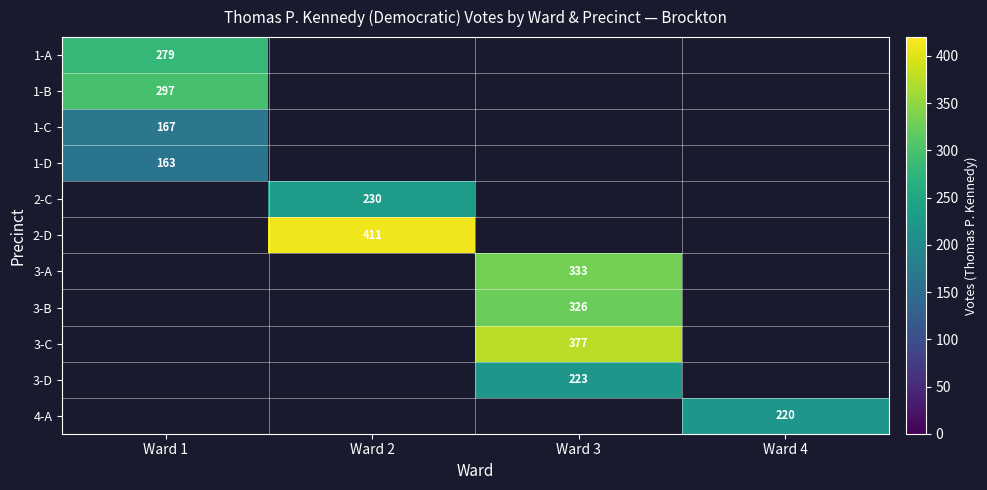

Which category has the highest value across all series?

Ward 2